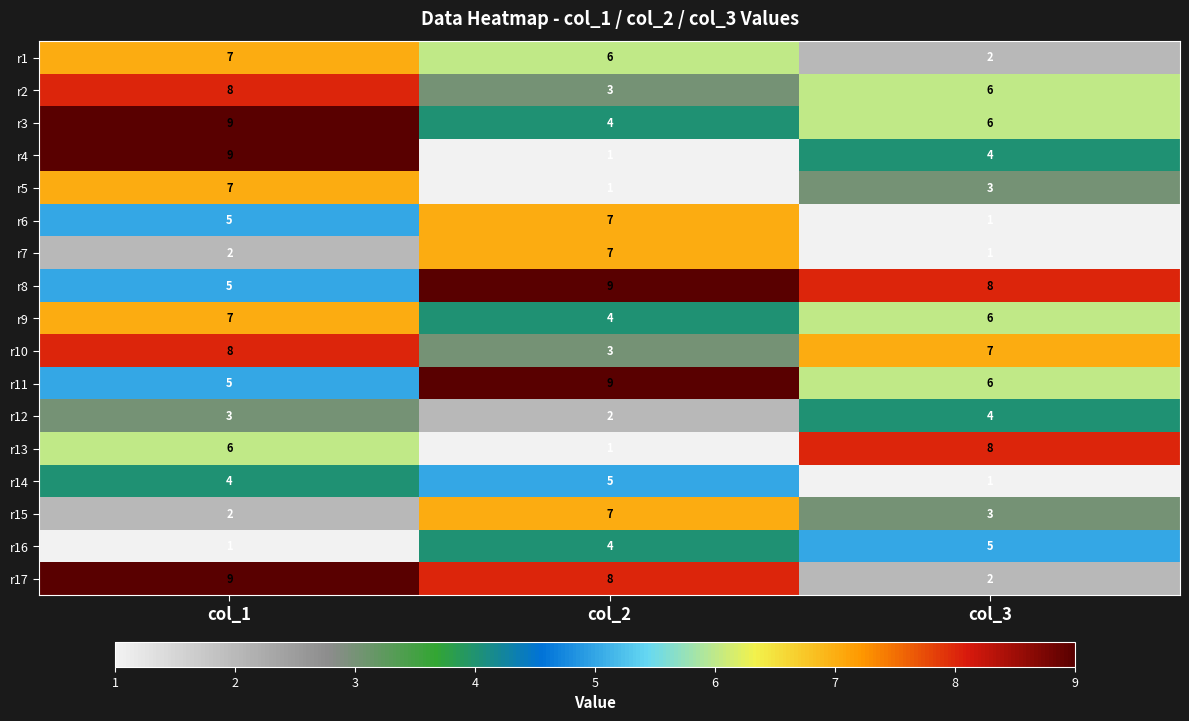

Count the r2 values in the range 3 to 8.

3